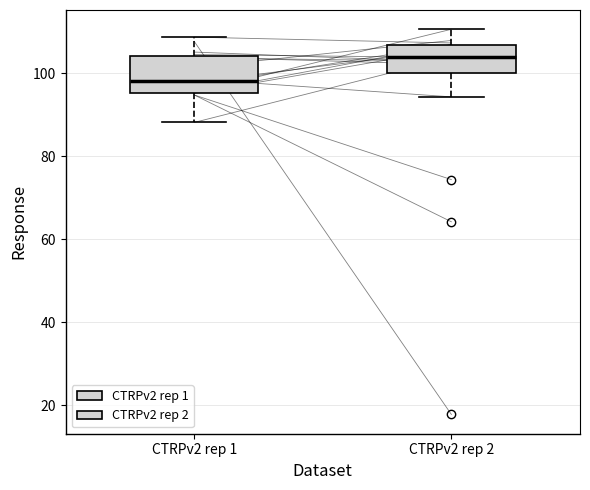

Comparing the boxes themselves (not the whiskers), which one is the tallest?

CTRPv2 rep 1